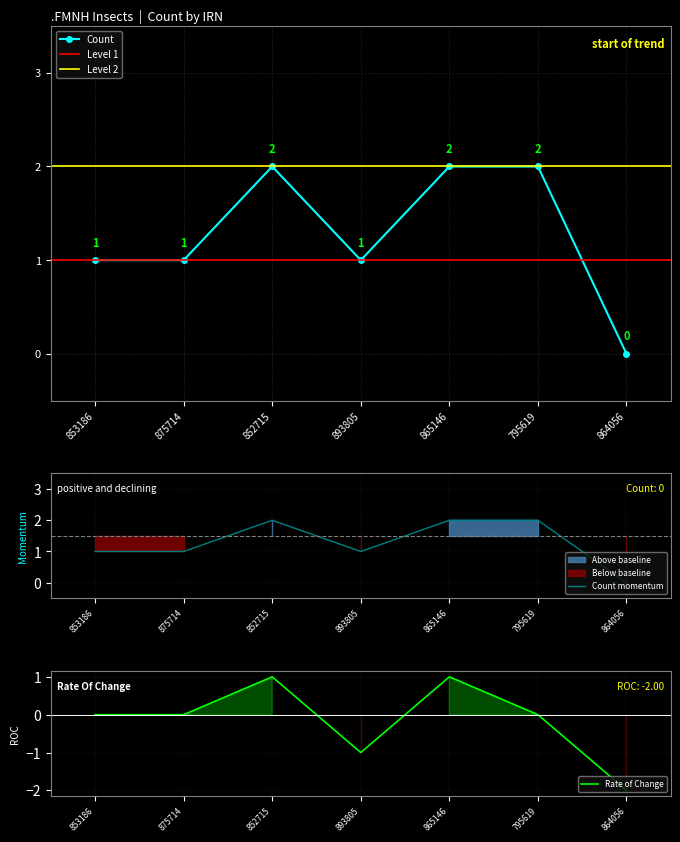

The value of Count at 865146 is 2. True or false?

True